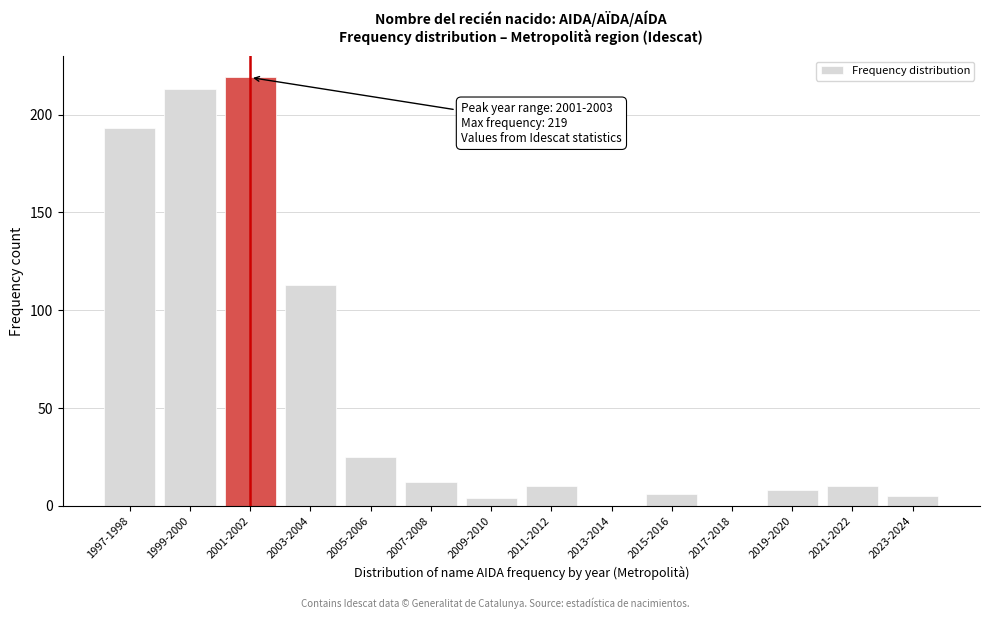

Reading left to right, transcribe all the data shown in this chart.

1997-1998=193	1999-2000=213	2001-2002=219	2003-2004=113	2005-2006=25	2007-2008=12	2009-2010=4	2011-2012=10	2013-2014=0	2015-2016=6	2017-2018=0	2019-2020=8	2021-2022=10	2023-2024=5